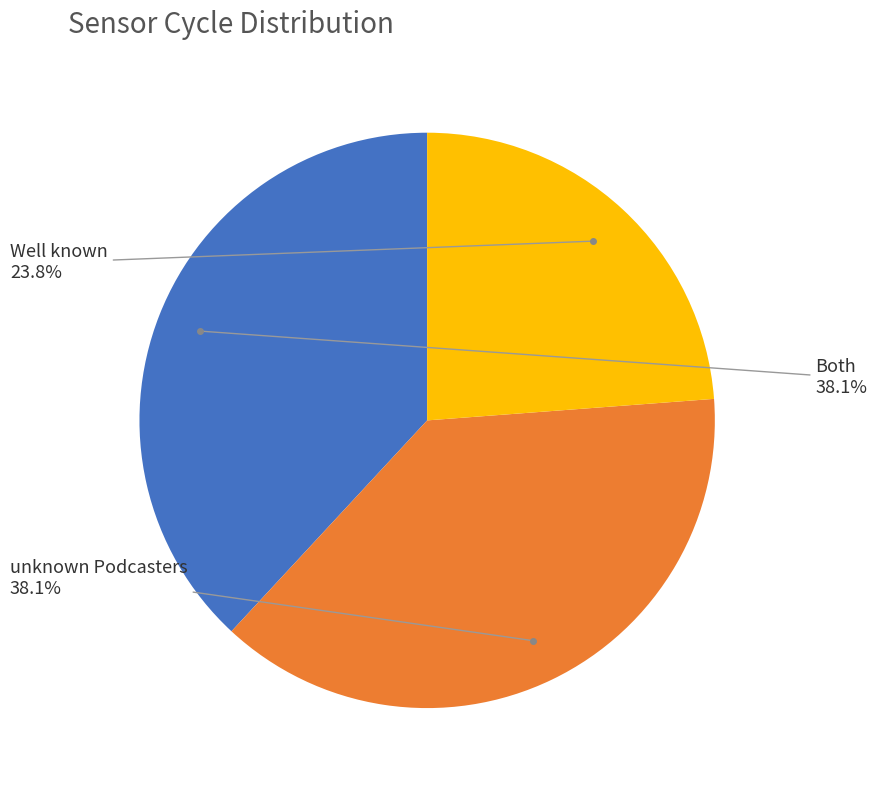

Does any single category account for the majority?

No